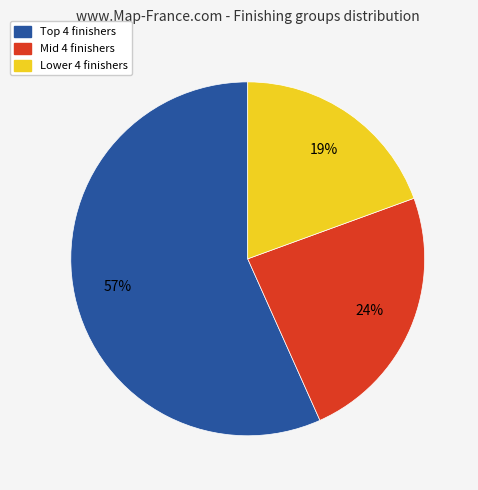

To the nearest percent, what is the average slice percentage?

33%